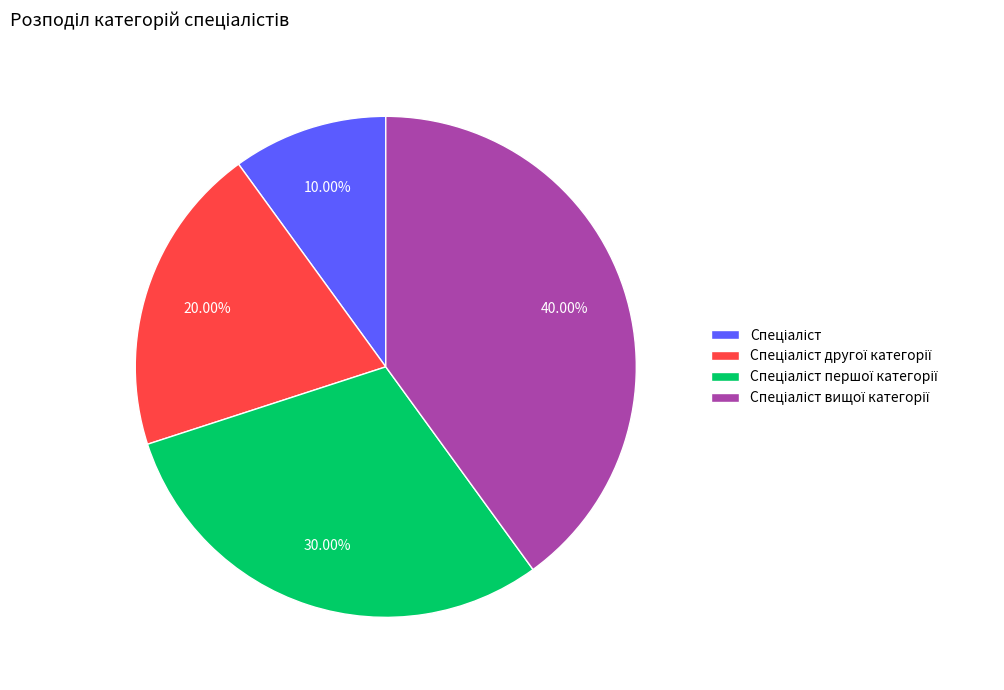

Is there a majority slice in this chart?

No